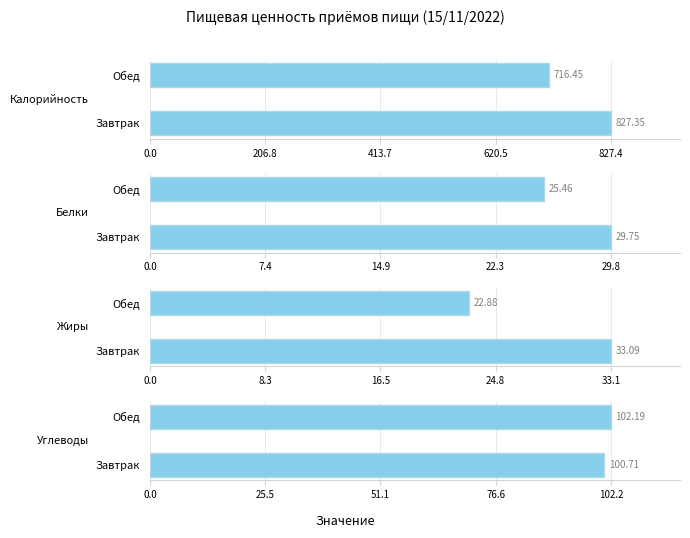

How many distinct data groups are displayed?

4